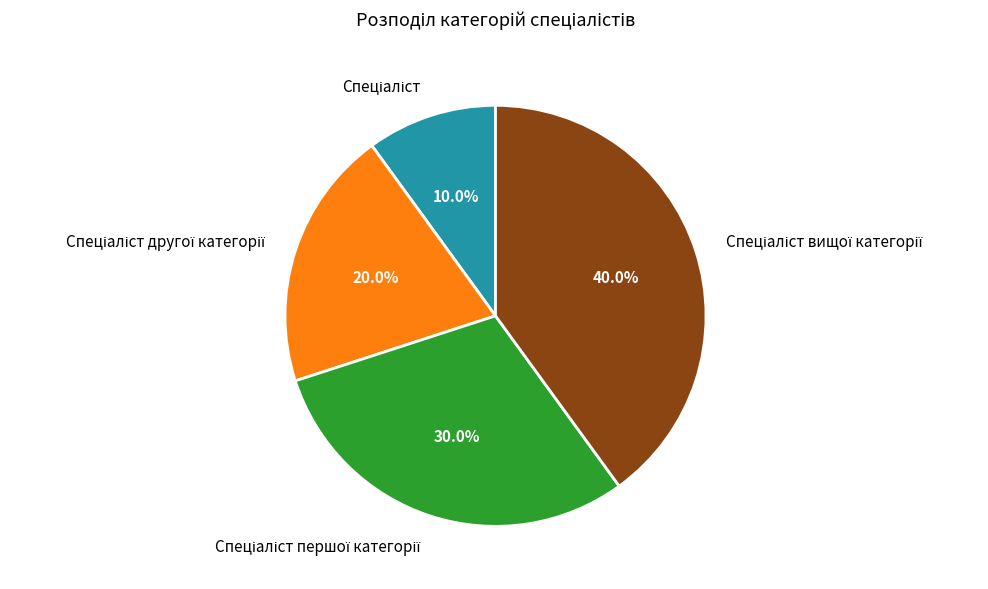

Is there any slice that represents more than half of the pie?

No